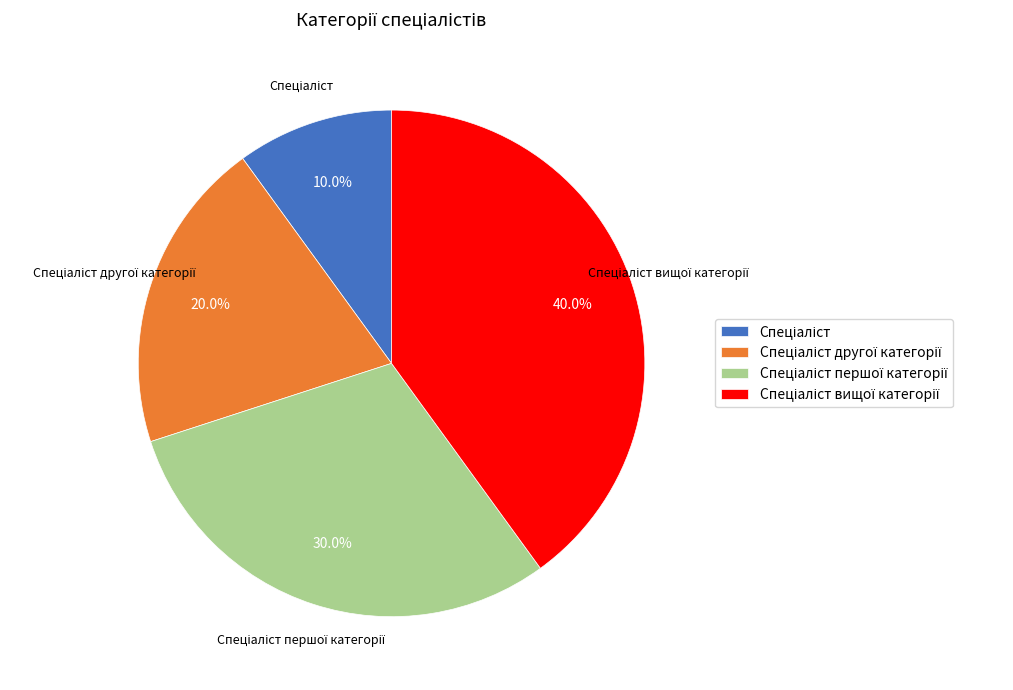

Is there any slice that represents more than half of the pie?

No